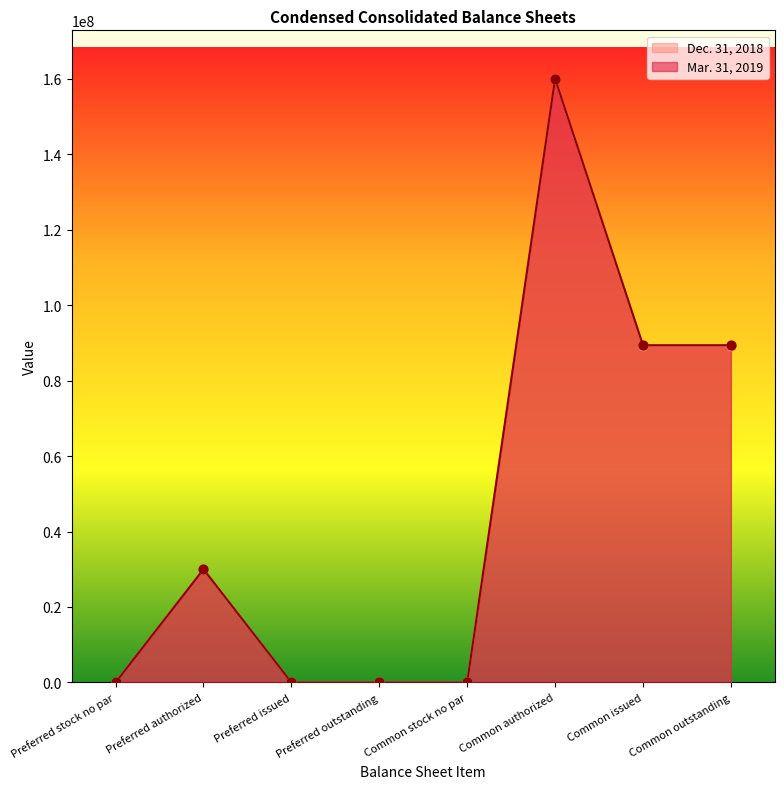

Which series has the largest total across all categories?

Mar. 31, 2019